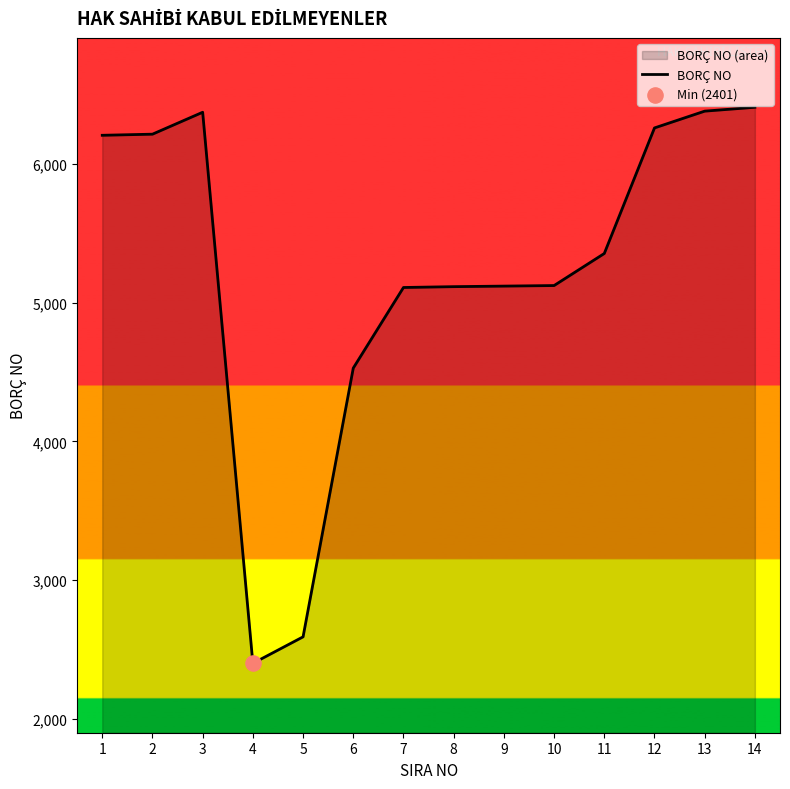

Approximately how many times larger is the value at 3 compared to 2?

1.0